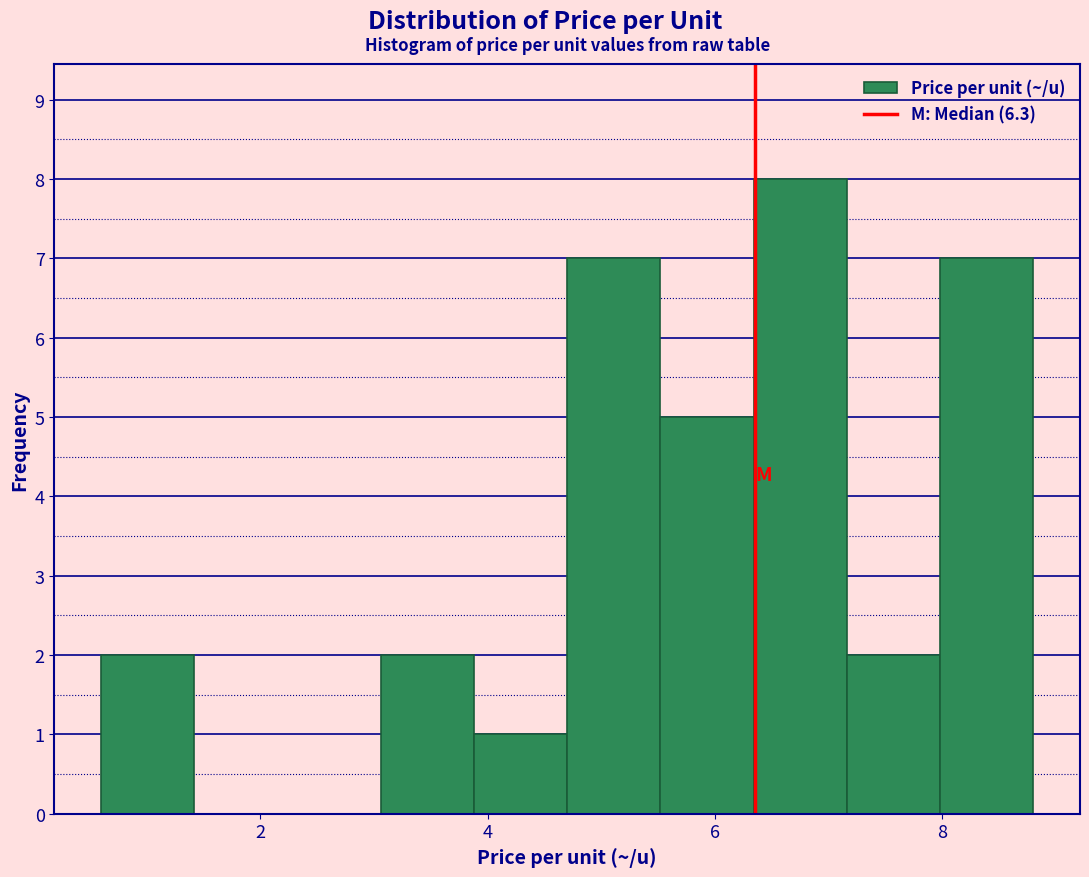

Reading left to right, list every bar in this chart as the range it spans on the x-axis followed by its height. Neither the bar edges nor the heights are printed on the chart, so give them approximately, as read against the axes.

0.60 to 1.42: 2
1.42 to 2.24: 0
2.24 to 3.06: 0
3.06 to 3.88: 2
3.88 to 4.70: 1
4.70 to 5.52: 7
5.52 to 6.34: 5
6.34 to 7.16: 8
7.16 to 7.98: 2
7.98 to 8.80: 7